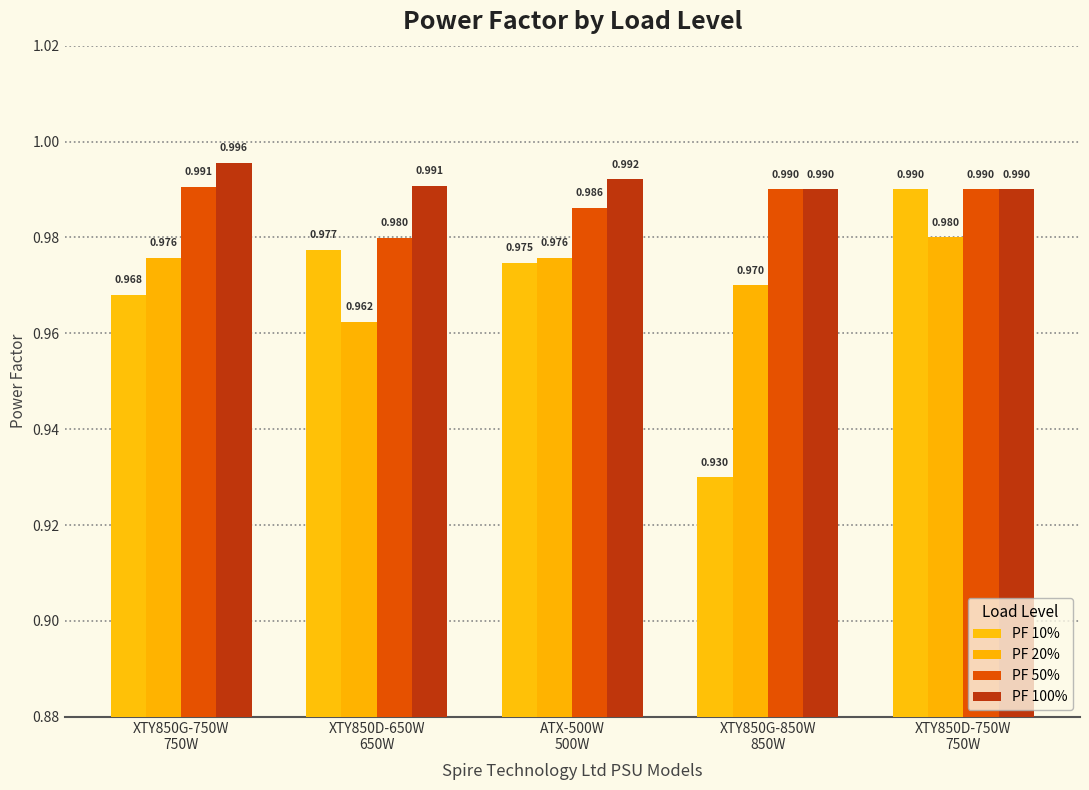

How many series are shown in this chart?

4